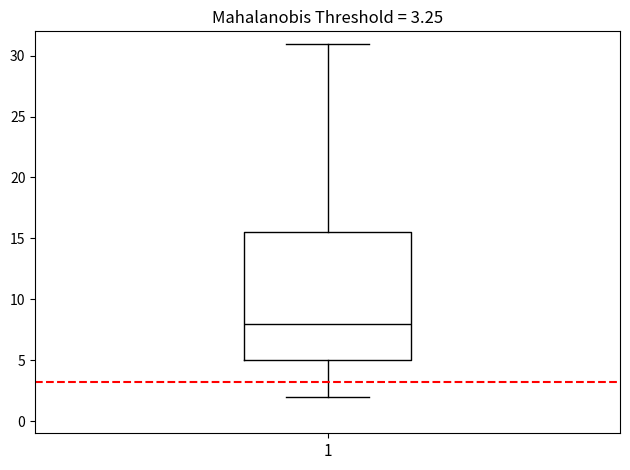

Read this box plot against the y-axis: the position of the median line, the range covered by the box, and the ends of both whiskers. The values are not printed on the chart, so give them approximately, as read against the axis.

median 8.0, box 5.0 to 15.5, whiskers 2.0 to 31.0